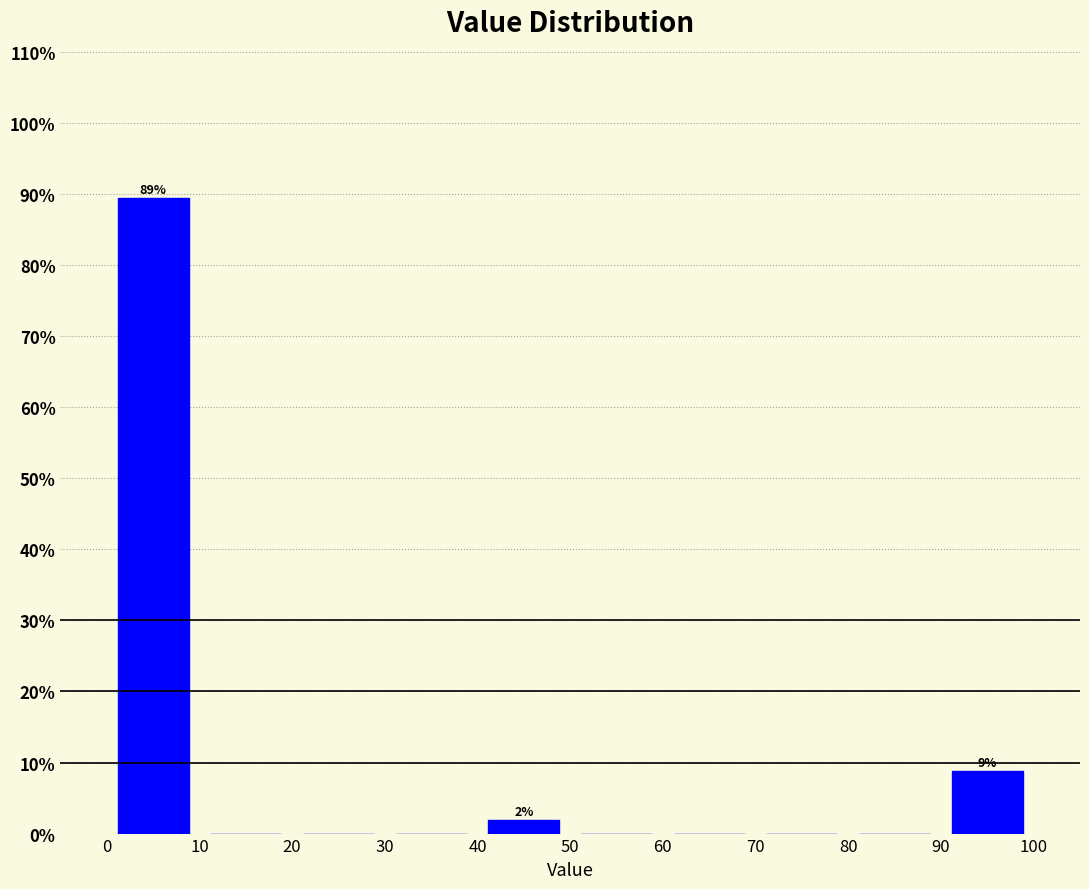

Which range on the x-axis has the tallest bar?

0 to 10